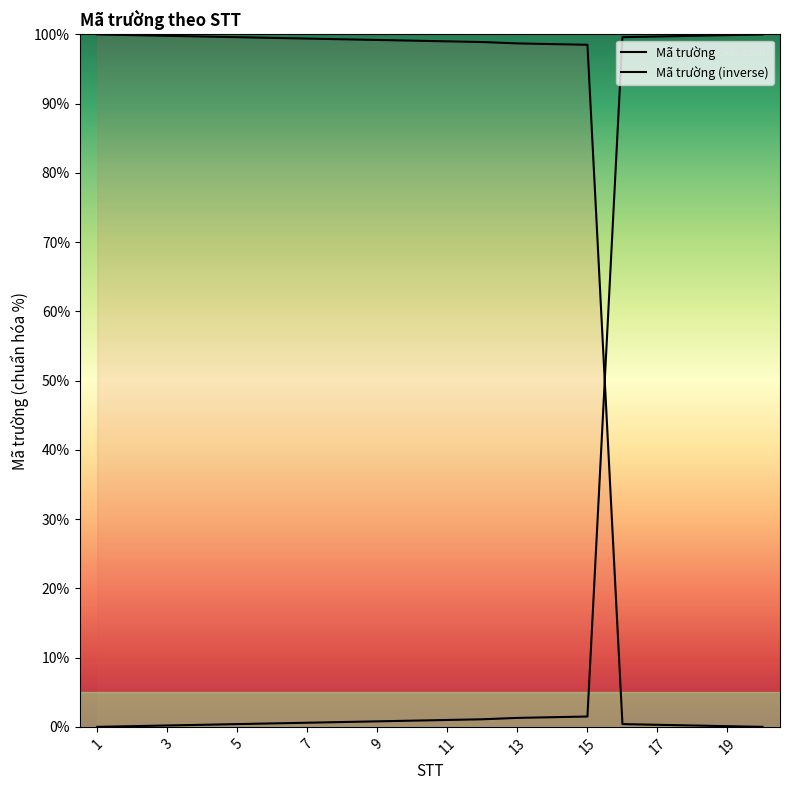

Read the value at 5.

0.4